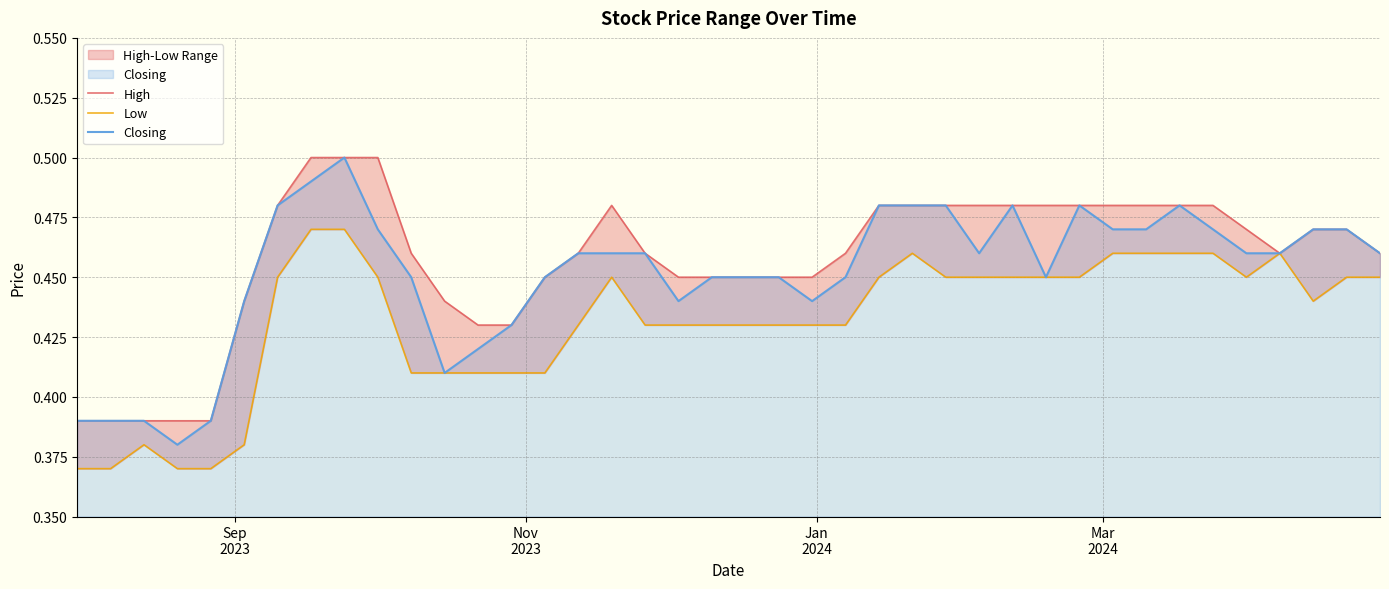

True or false: Low has more than 1 points higher than both neighbors.

True